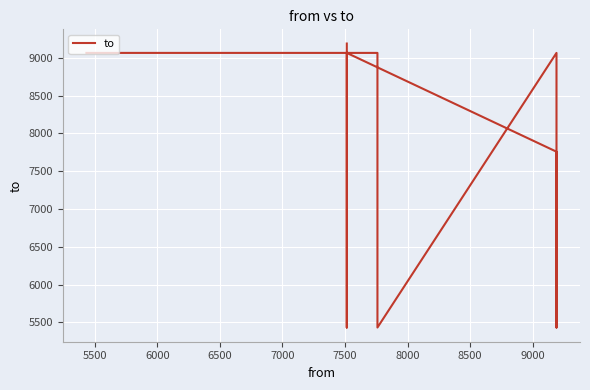

What is the value of the 9th point from the left?

7759